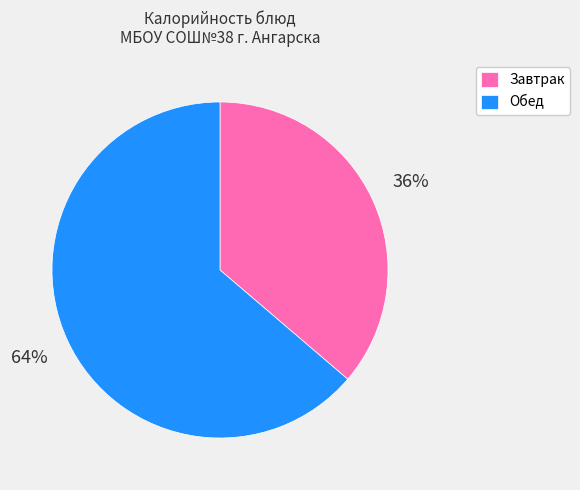

To the nearest percent, what is the combined percentage of Завтрак and Обед?

100%